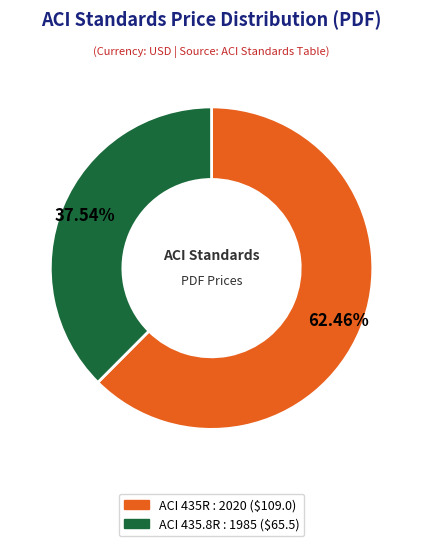

What is the total percentage of ACI 435.8R : 1985 and ACI 435R : 2020?

100.0%